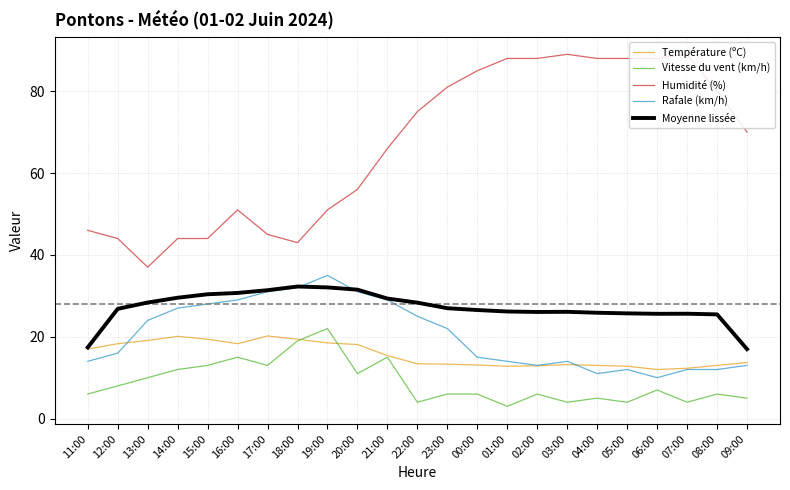

What position from the left is 01:00?

15